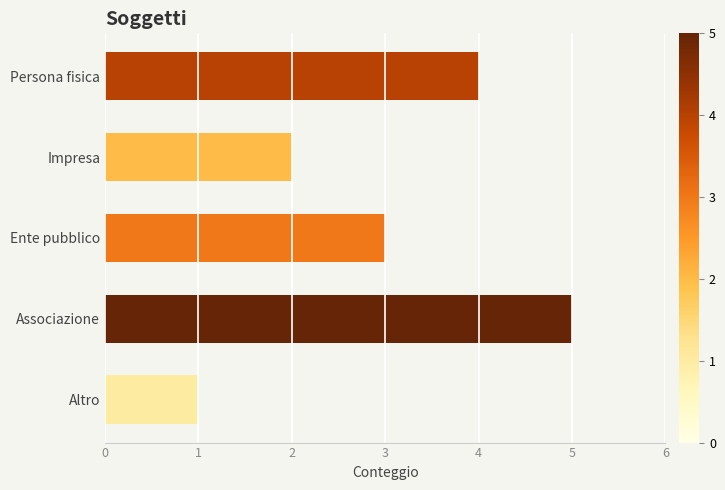

How many values are between 2 and 4?

3